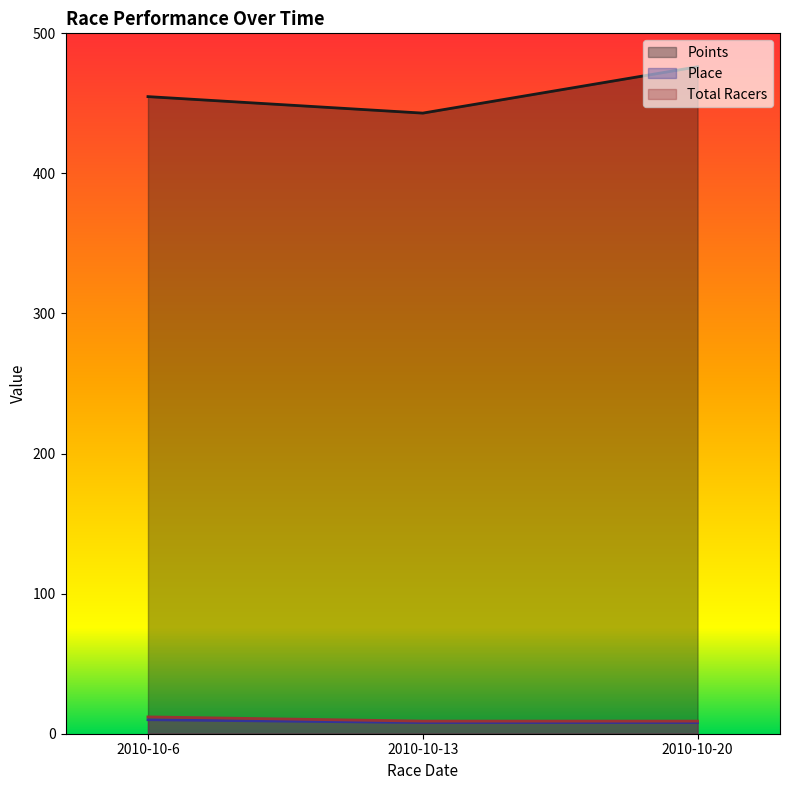

How many data points in Points are less than 454?

1